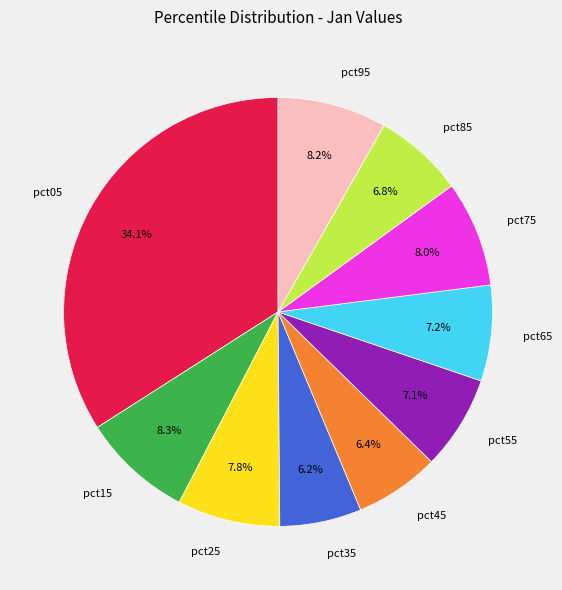

How many segments does this pie chart have?

10